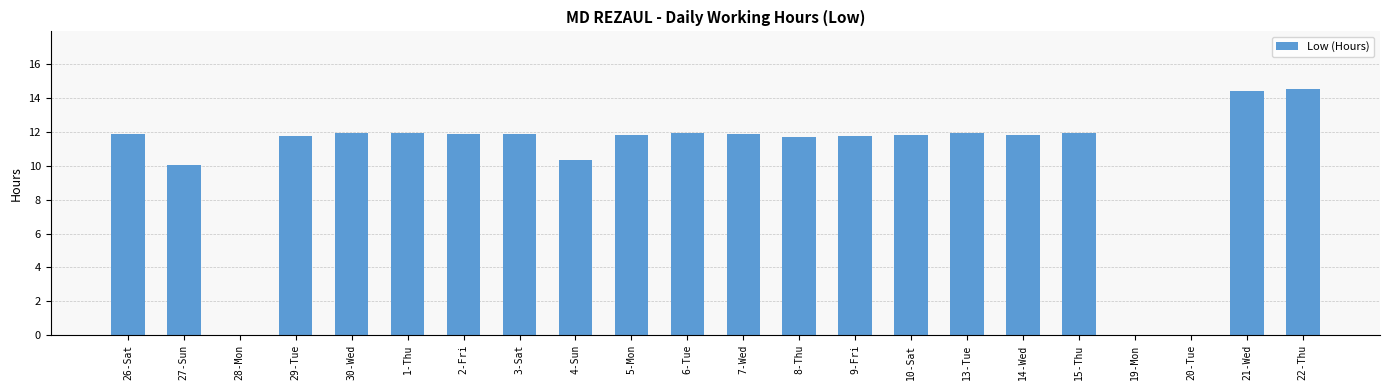

What value does the data have at 8-Thu?

11.7